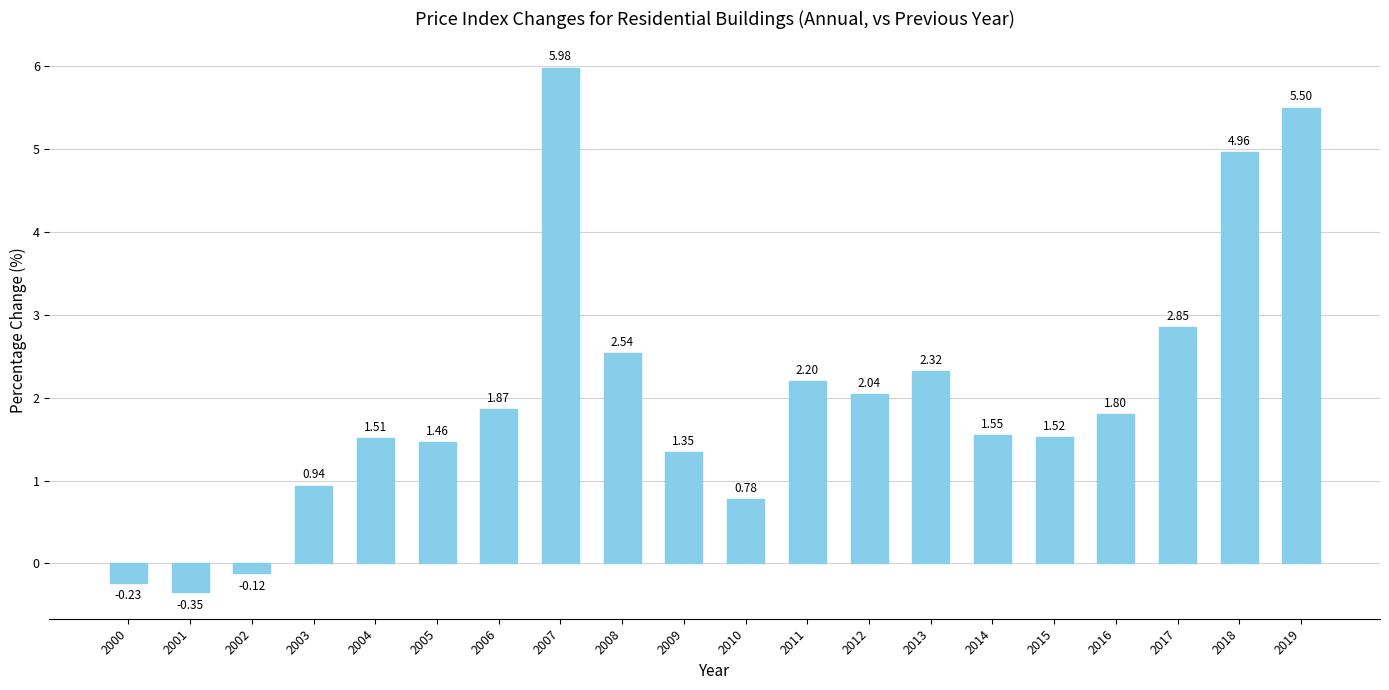

Does the chart contain any negative values?

Yes